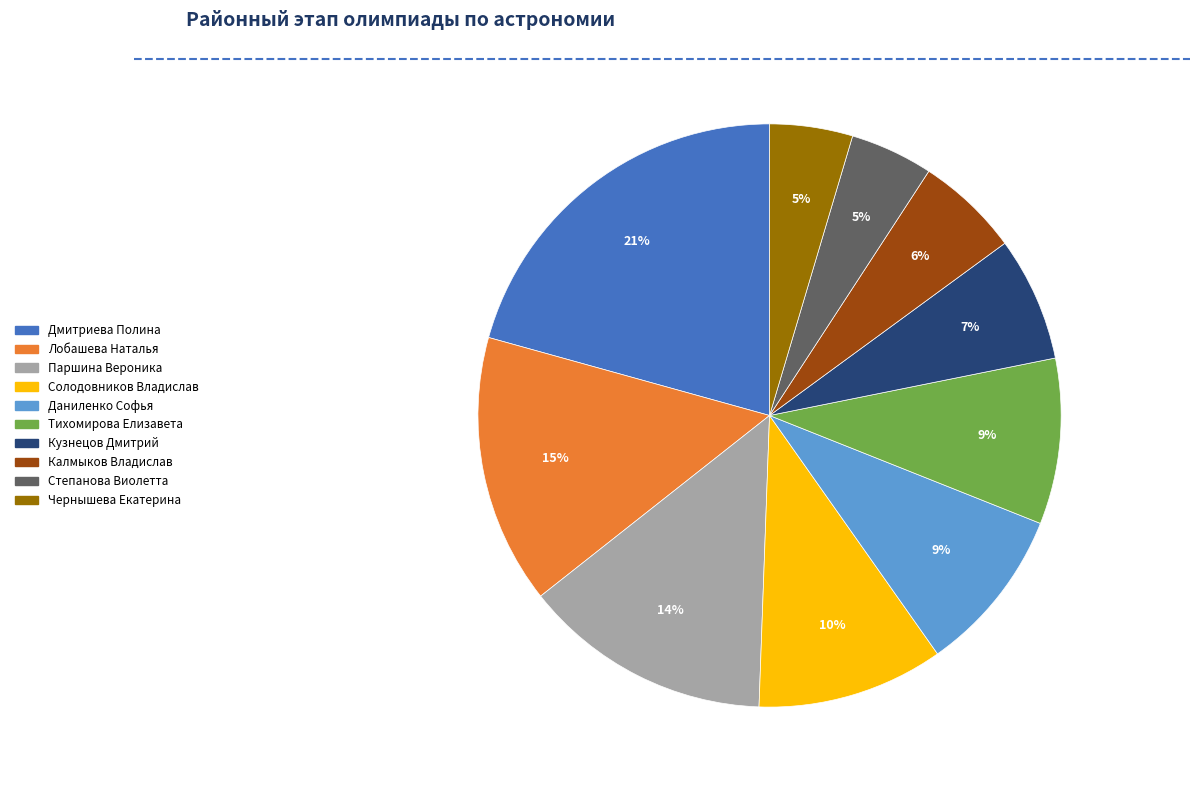

Is there a majority slice in this chart?

No